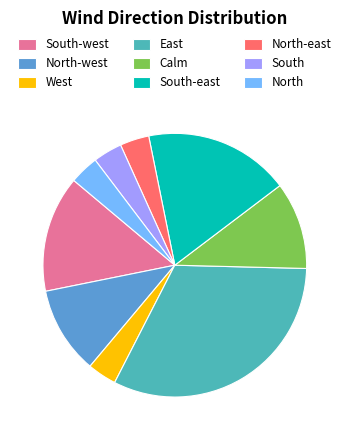

Is there any slice that represents more than half of the pie?

No